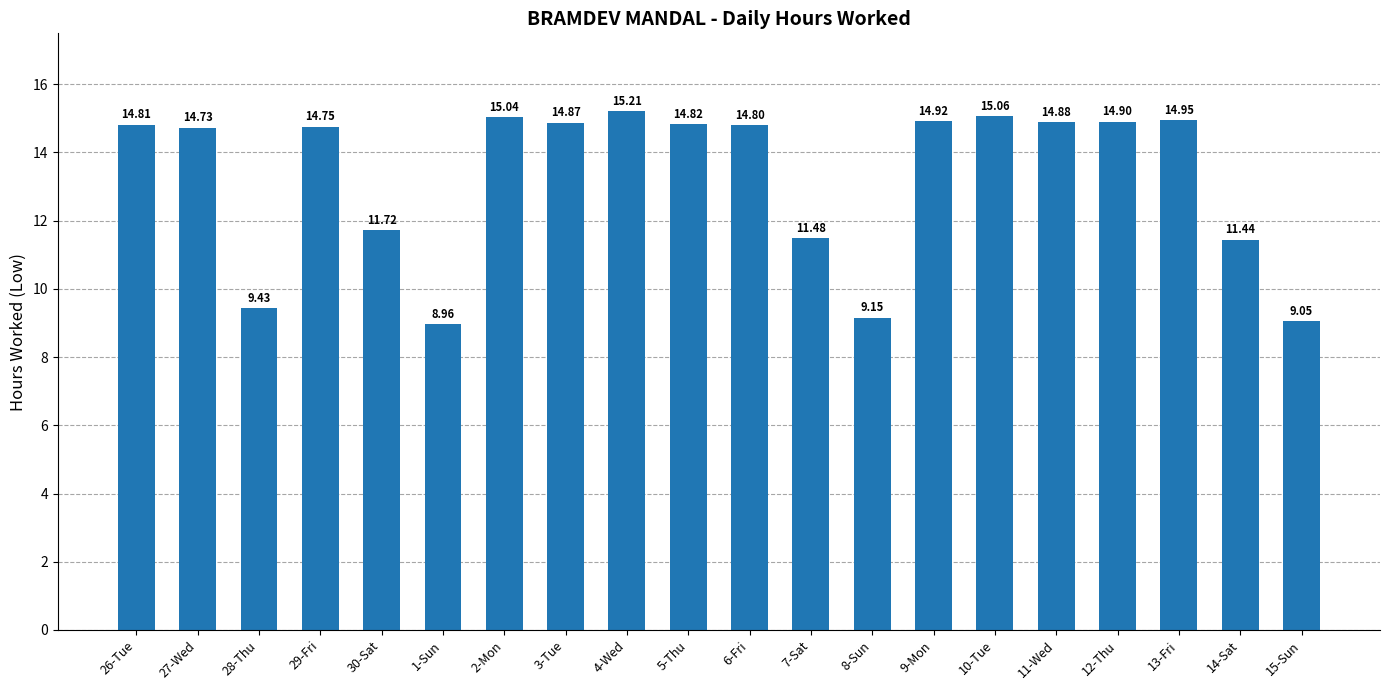

List the labels in order of value, largest first.

4-Wed, 10-Tue, 2-Mon, 13-Fri, 9-Mon, 12-Thu, 11-Wed, 3-Tue, 5-Thu, 26-Tue, 6-Fri, 29-Fri, 27-Wed, 30-Sat, 7-Sat, 14-Sat, 28-Thu, 8-Sun, 15-Sun, 1-Sun